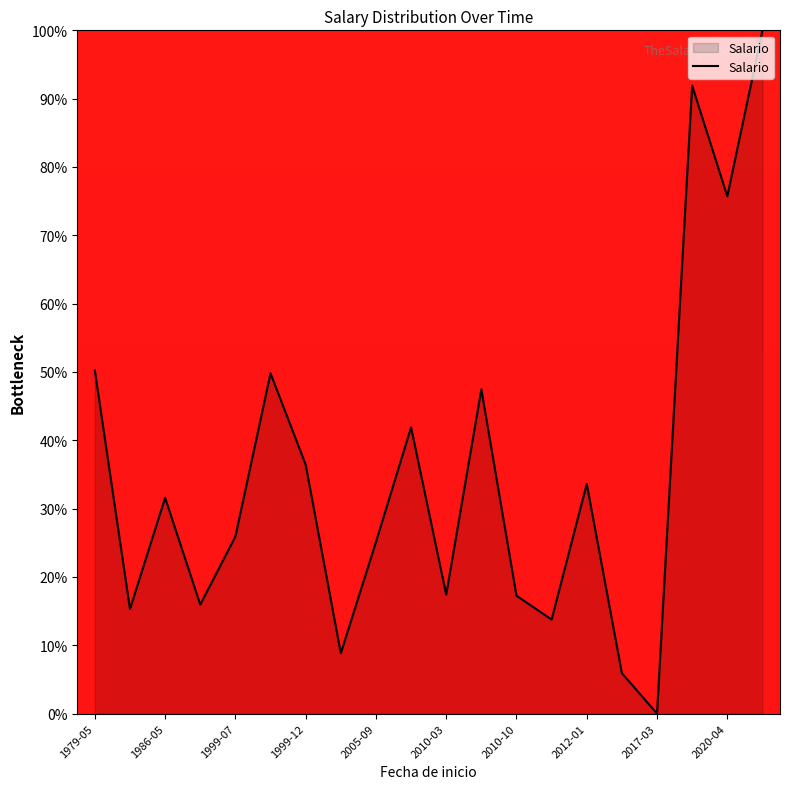

What is the difference between the maximum and minimum values?

100.0